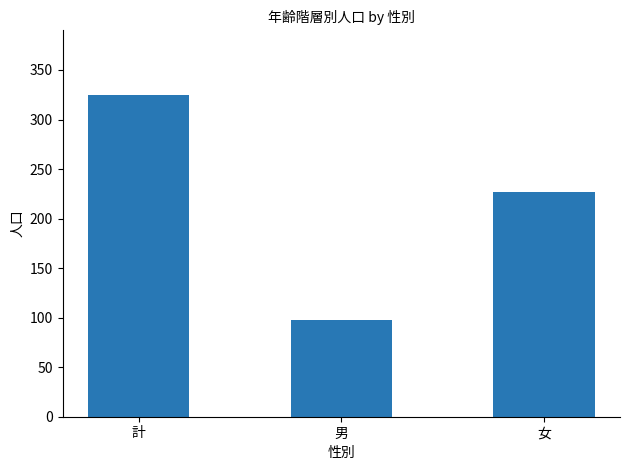

Reading left to right, transcribe all the data shown in this chart.

計=325	男=98	女=227